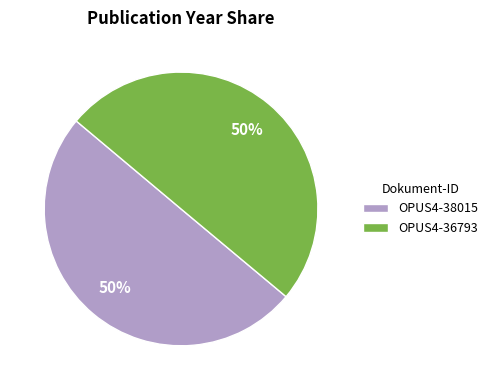

What is the ratio of the value at OPUS4-36793 to the value at OPUS4-38015?

1.0